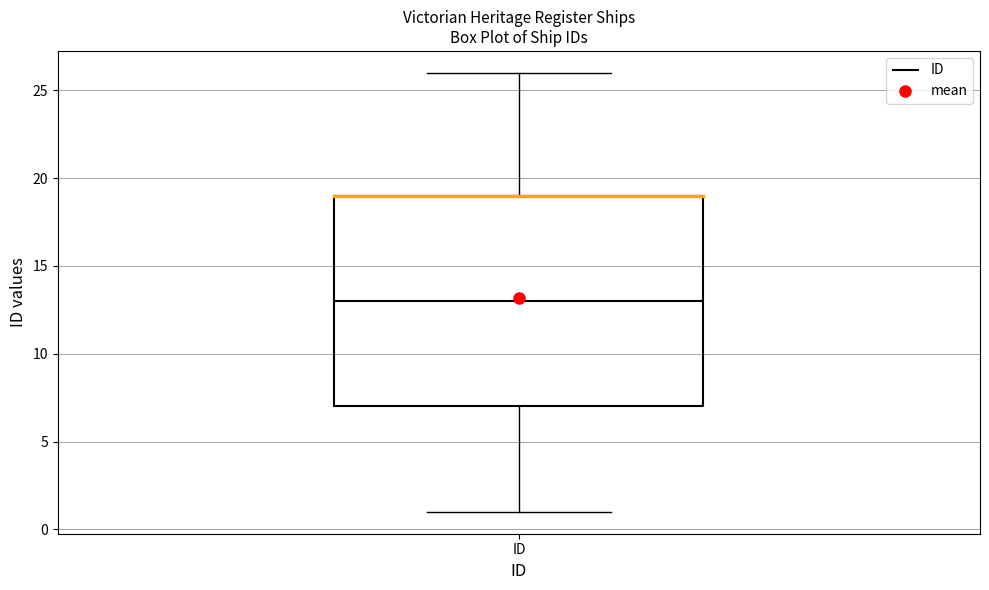

Read this box plot against the y-axis: the position of the median line, the range covered by the box, and the ends of both whiskers. The values are not printed on the chart, so give them approximately, as read against the axis.

median 13, box 7 to 19, whiskers 1 to 26